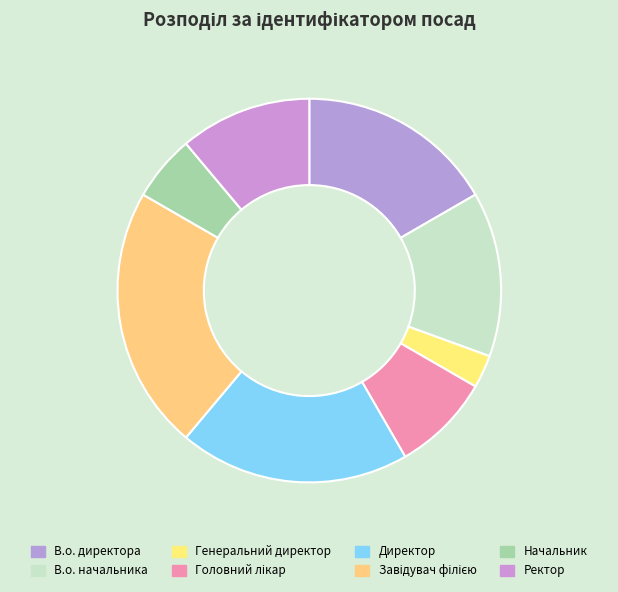

How many segments does this pie chart have?

8